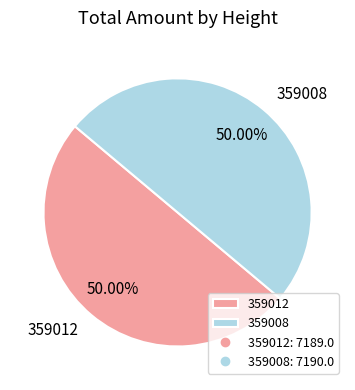

What is the ratio of the value at 359012 to the value at 359008?

1.0